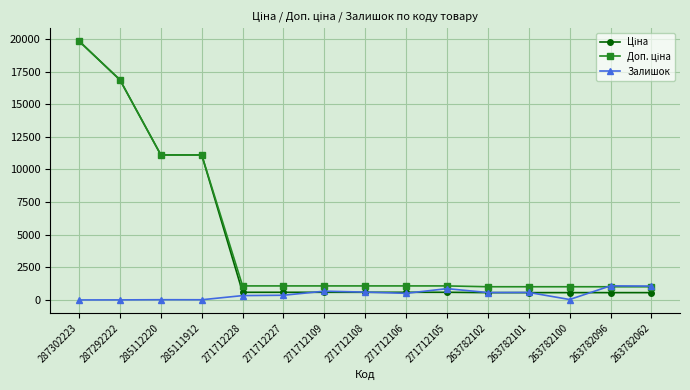

What is the value of the Залишок point at the 11th from the left?

566.0